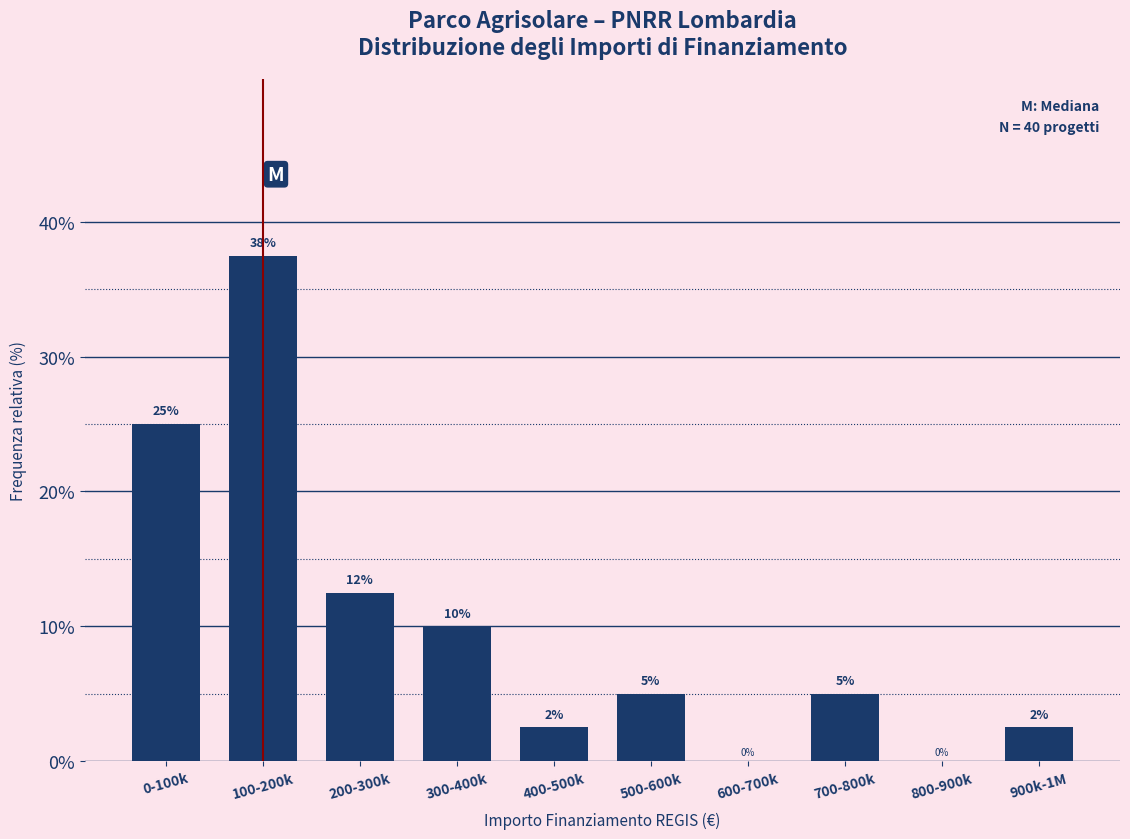

Where is the data nearest to the value 18?

200-300k